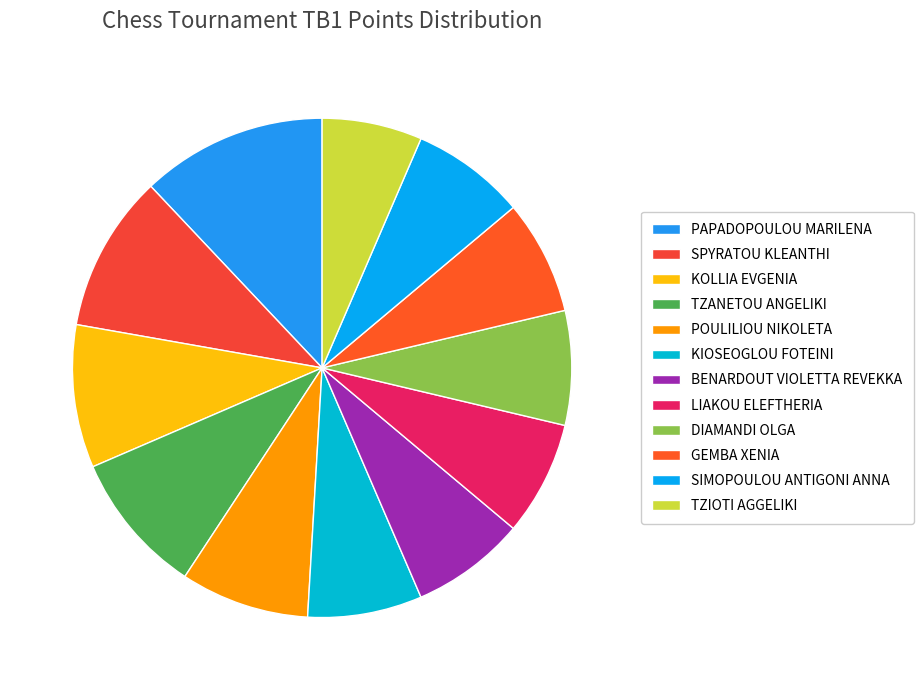

What percentage is the PAPADOPOULOU MARILENA slice, to the nearest percent?

12%